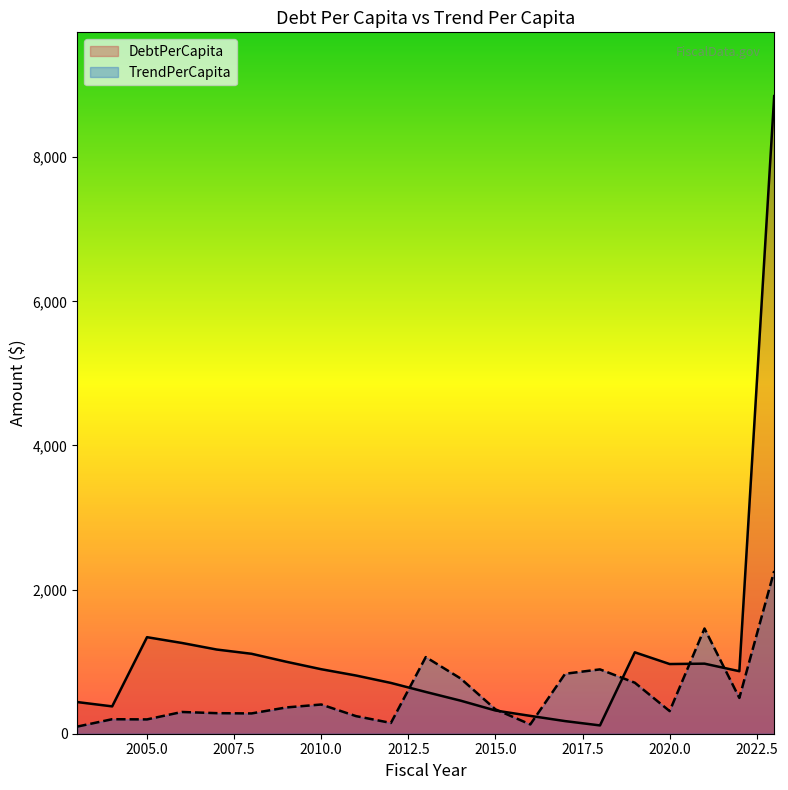

What is the sum of all DebtPerCapita values?

23787.0